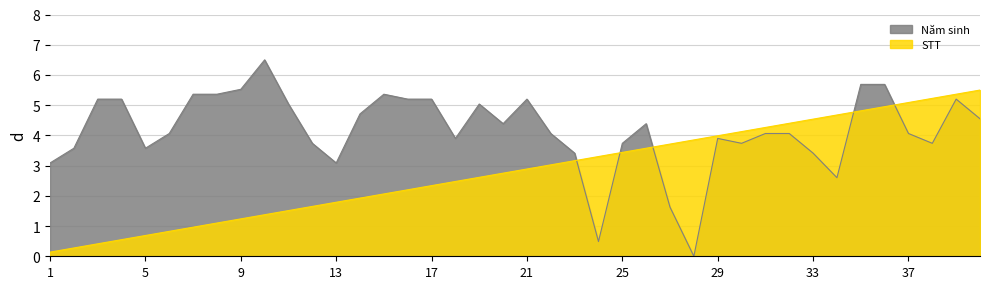

True or false: Năm sinh has more than 1 interior local peaks.

True